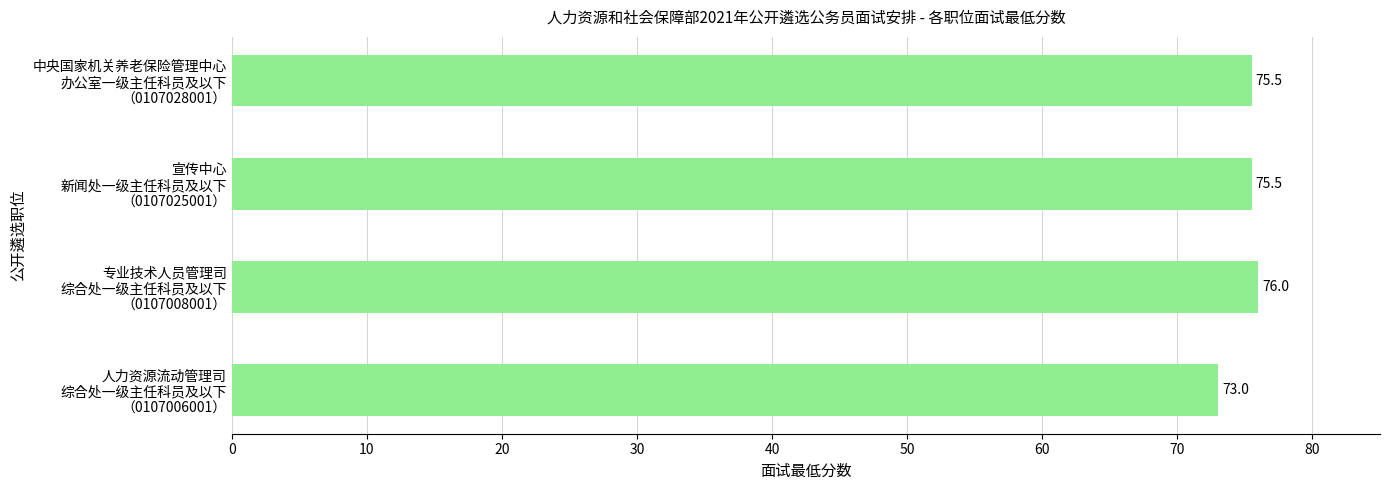

Which label corresponds to the largest value in the chart?

专业技术人员管理司
综合处一级主任科员及以下
（0107008001）